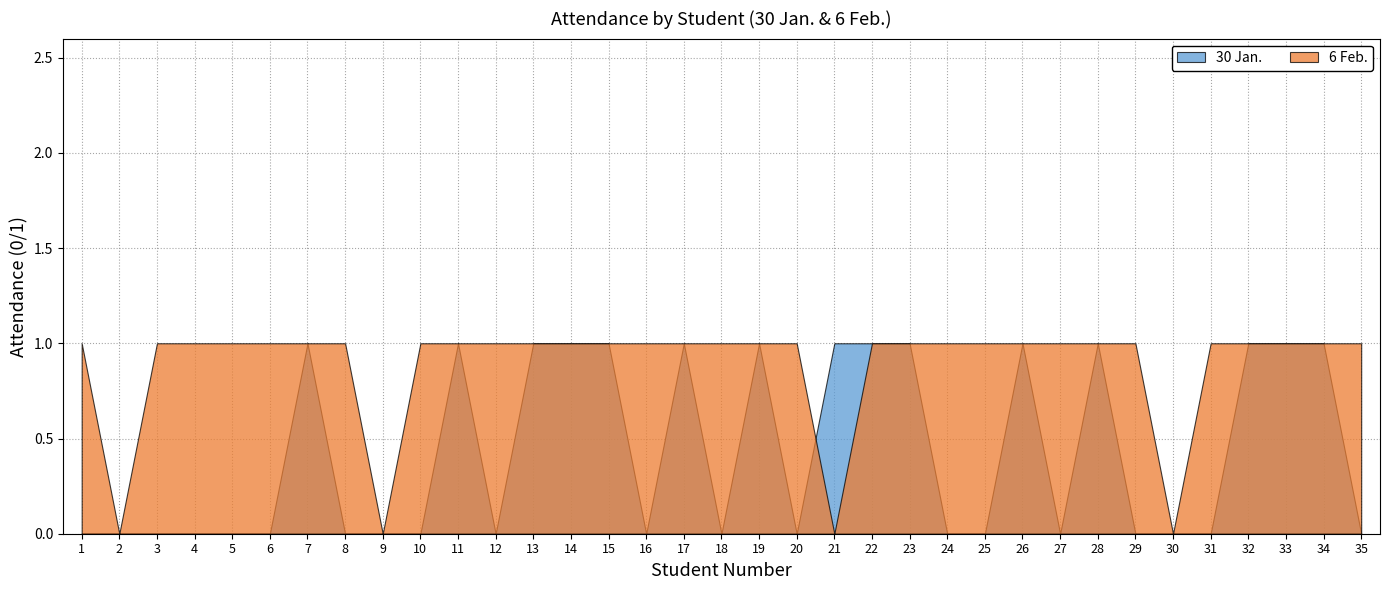

Between 7 and 34, which is larger?

7